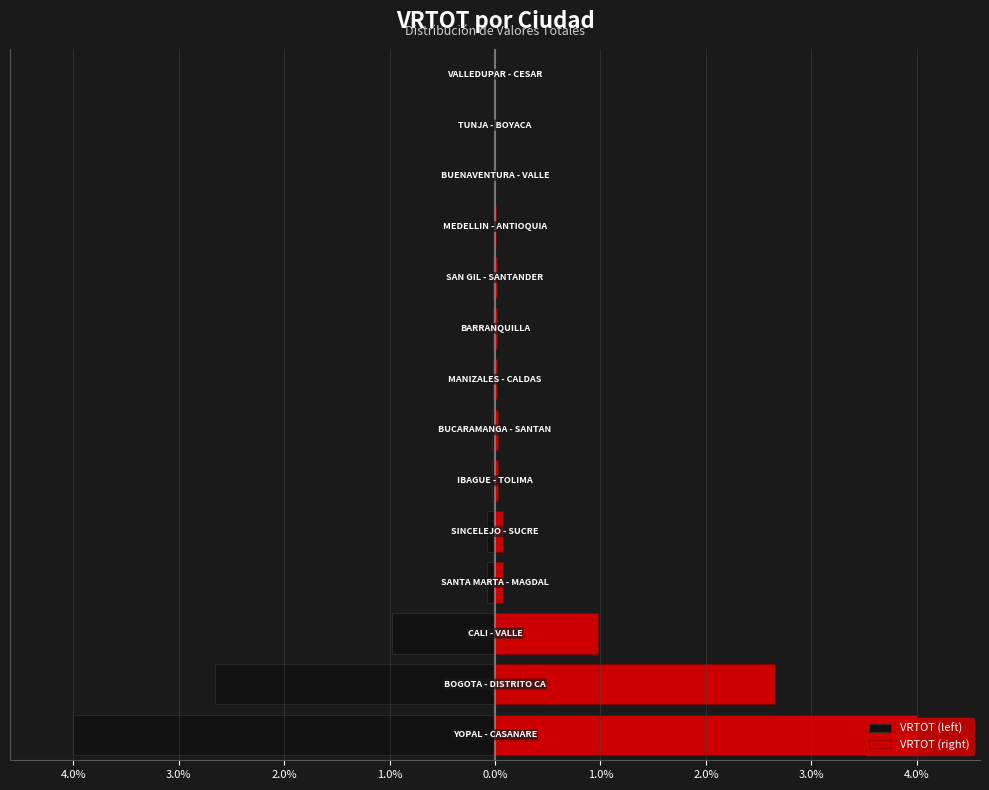

How many groups of bars are there?

14